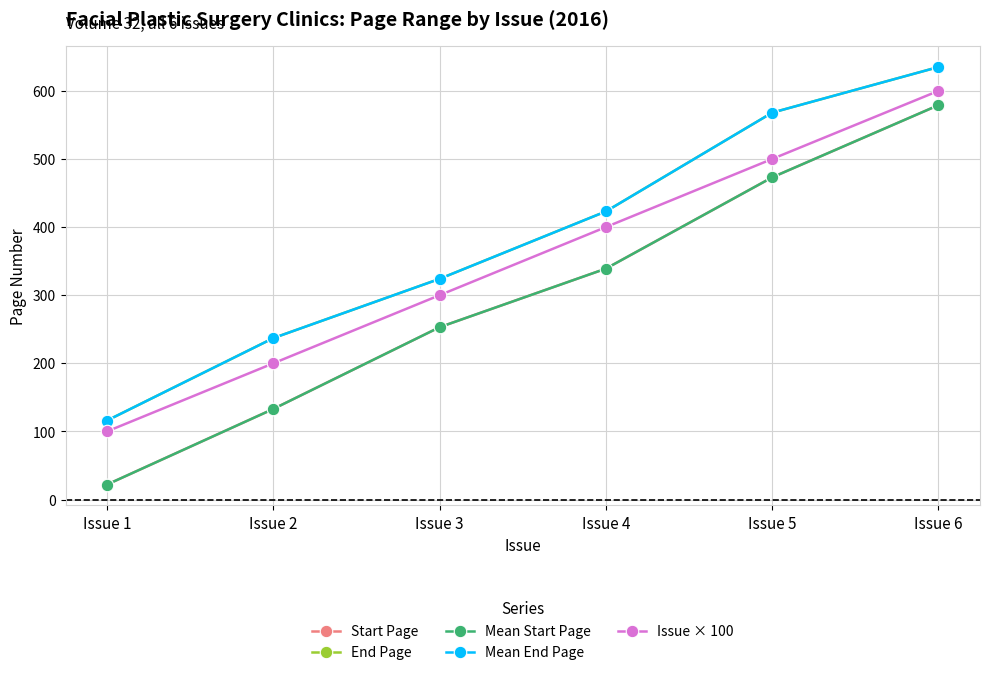

Is this an area chart (filled region under the line)?

No